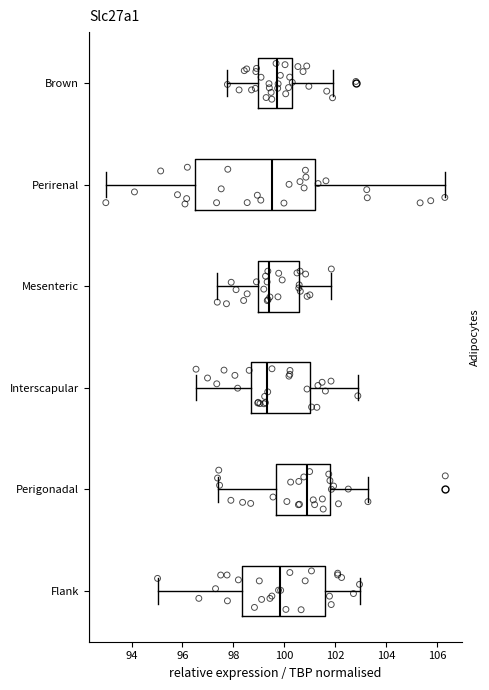

Comparing the boxes themselves (not the whiskers), which one is the widest?

Perirenal